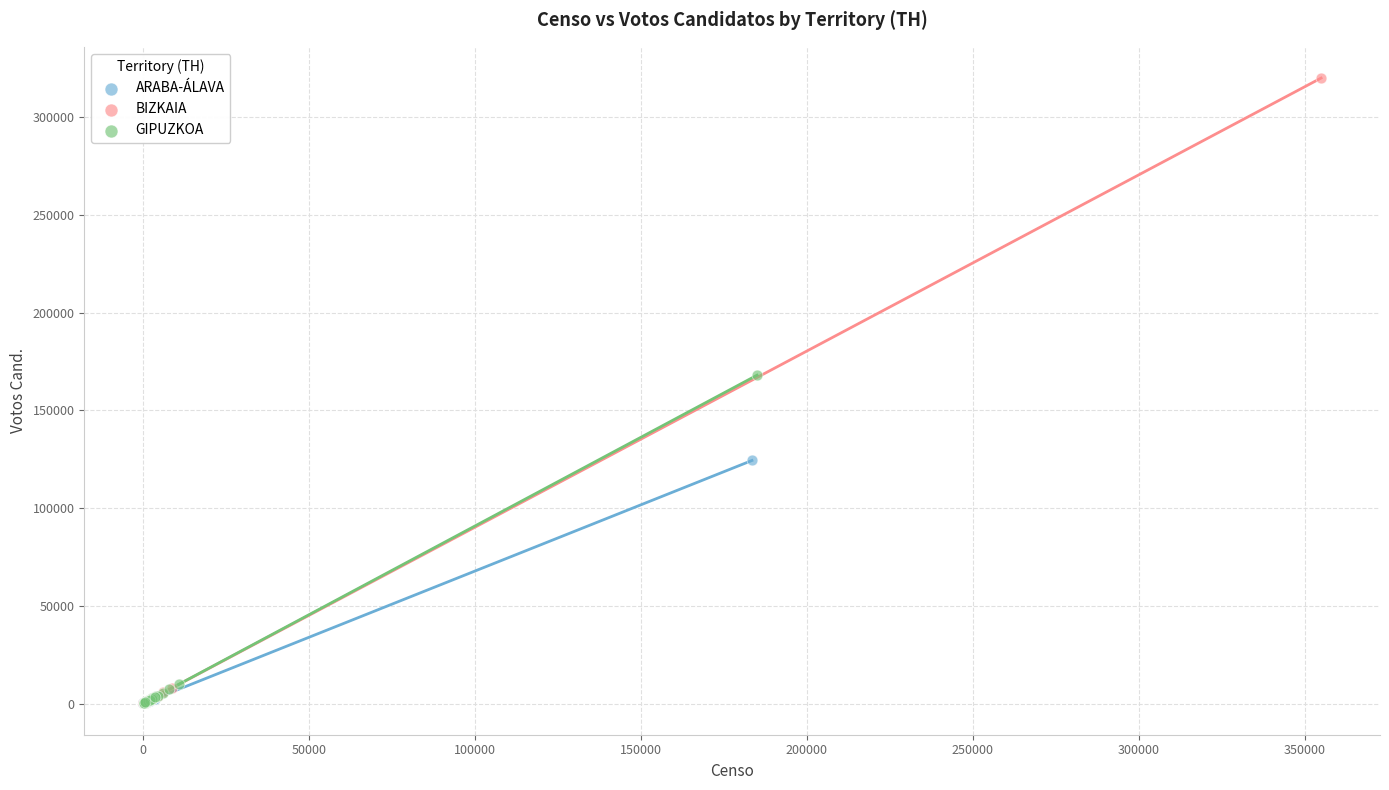

Which series contains the highest Y value?

BIZKAIA